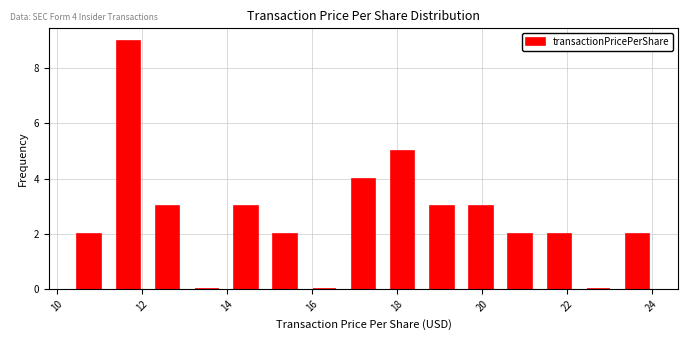

Over which range of the x-axis is the bar tallest?

11.2 to 12.2